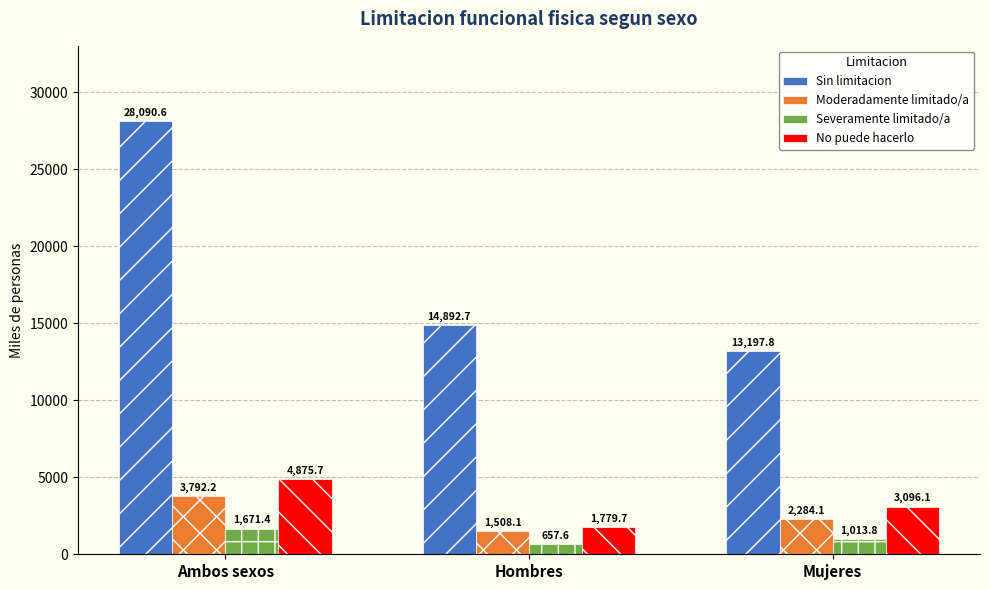

What is the maximum value for Sin limitacion?

28090.6